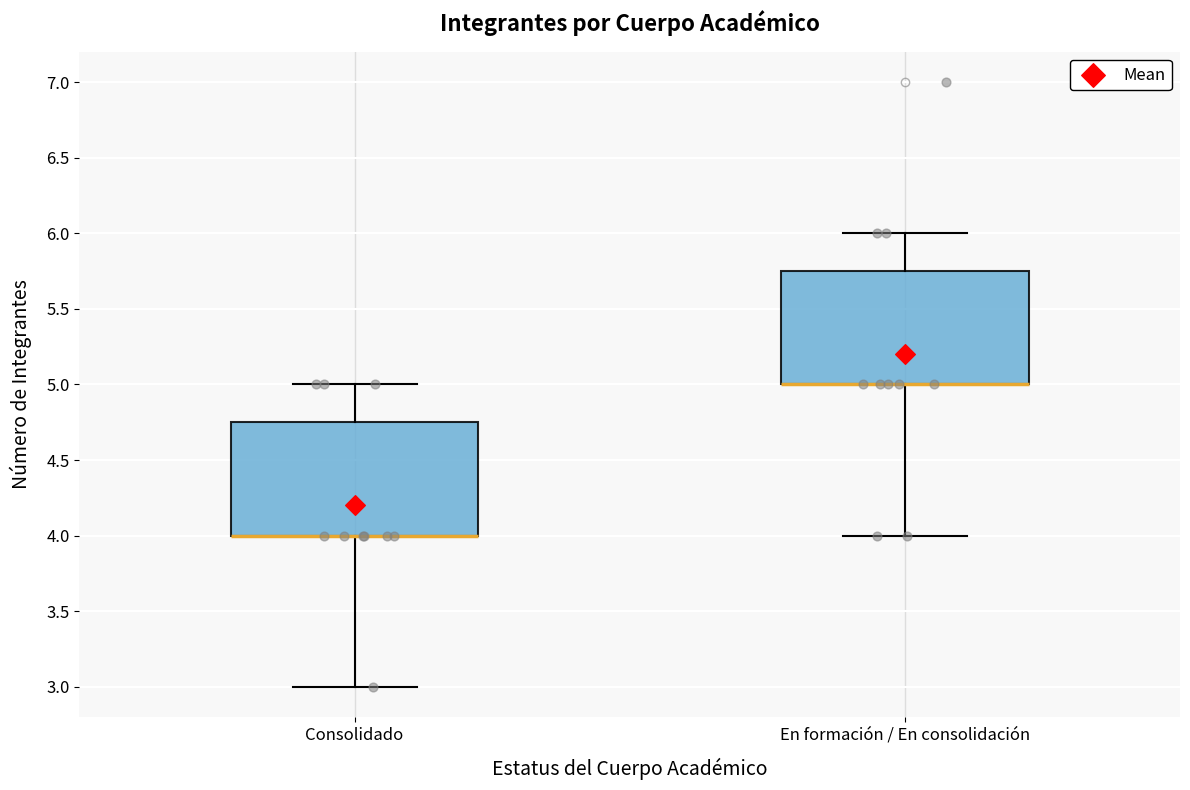

Where does the upper whisker of the box for En formación / En consolidación end on the y-axis? The values are not printed on the chart, so give them approximately, as read against the axis.

6.00